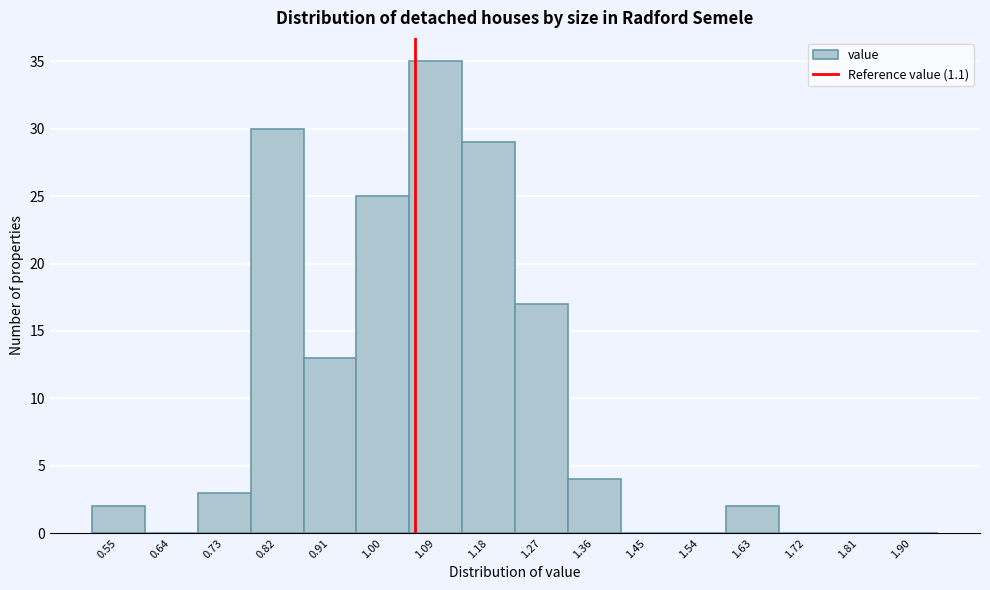

Reading right to left, list all the values displayed in this chart.

1.90=0	1.81=0	1.72=0	1.63=2	1.54=0	1.45=0	1.36=4	1.27=17	1.18=29	1.09=35	1.00=25	0.91=13	0.82=30	0.73=3	0.64=0	0.55=2